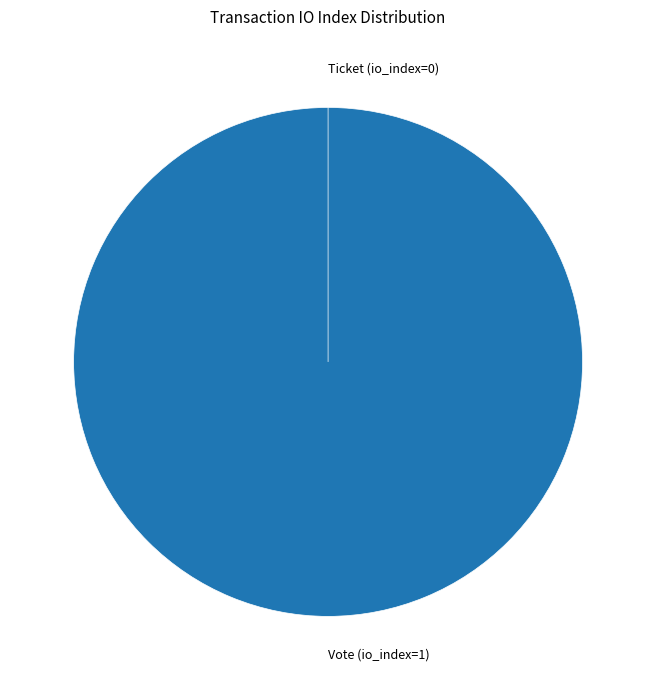

To the nearest percent, what percentage of the pie is Vote (io_index=1)?

100%